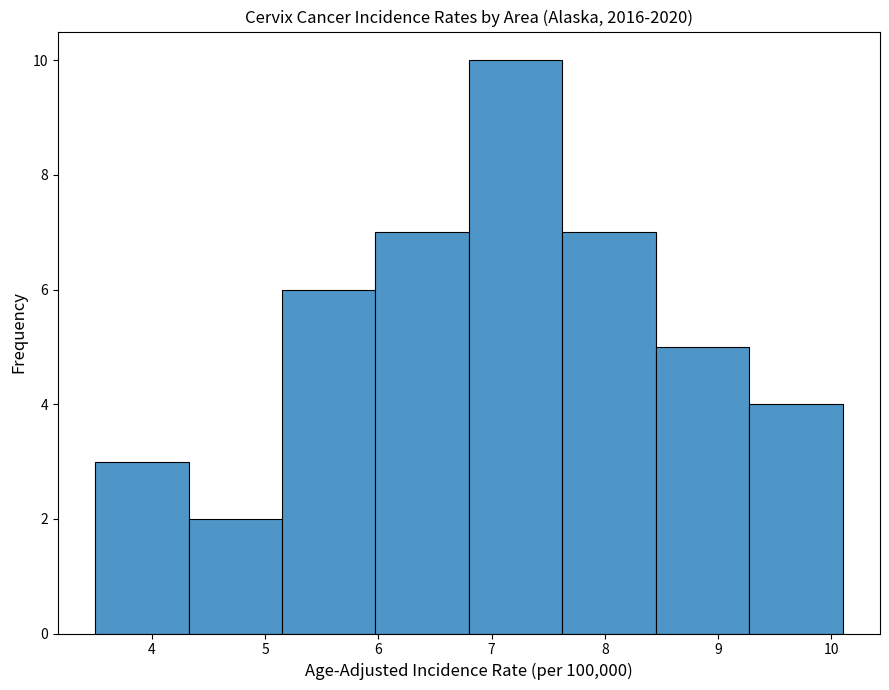

Reading left to right, list every bar in this chart as the range it spans on the x-axis followed by its height. Neither the bar edges nor the heights are printed on the chart, so give them approximately, as read against the axes.

3.5 to 4.3: 3
4.3 to 5.2: 2
5.2 to 6.0: 6
6.0 to 6.8: 7
6.8 to 7.6: 10
7.6 to 8.5: 7
8.5 to 9.3: 5
9.3 to 10.1: 4